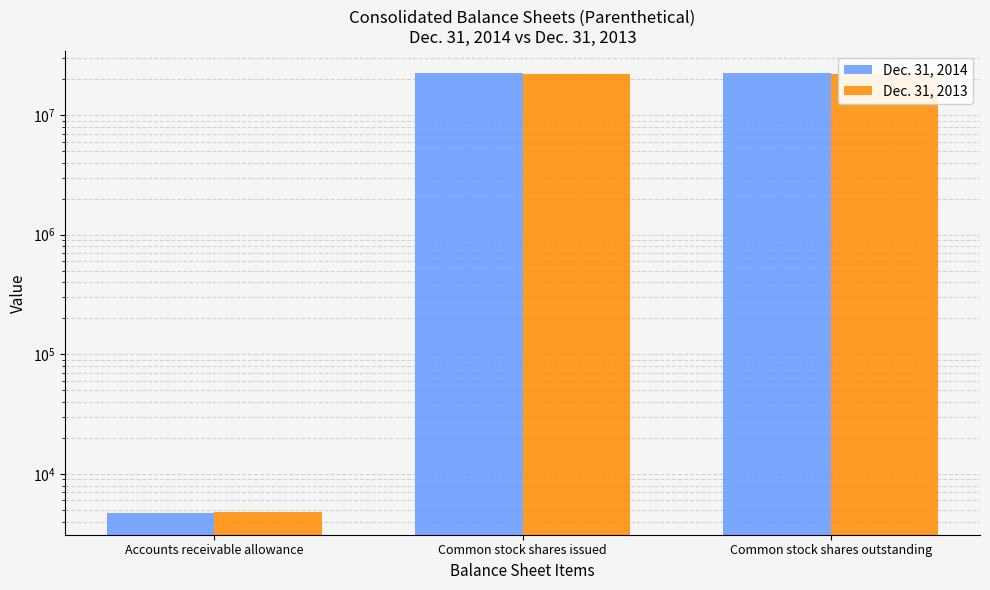

List the labels in order of Dec. 31, 2013 value, largest first.

Common stock shares issued, Common stock shares outstanding, Accounts receivable allowance